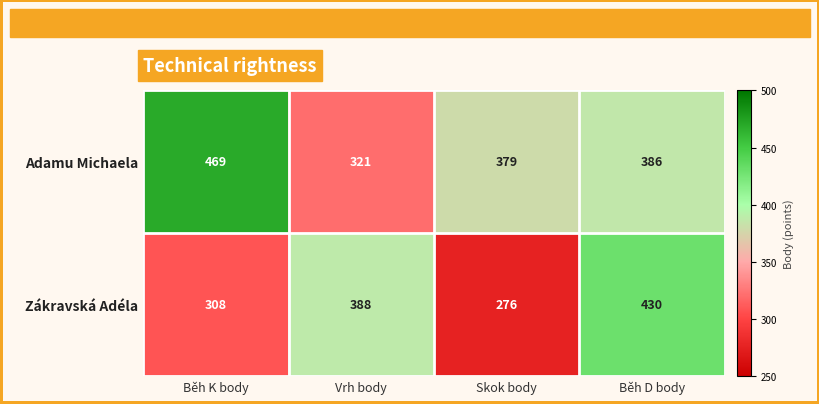

Reading left to right, extract all data points from this chart.

Adamu Michaela: 469	321	379	386
Zákravská Adéla: 308	388	276	430